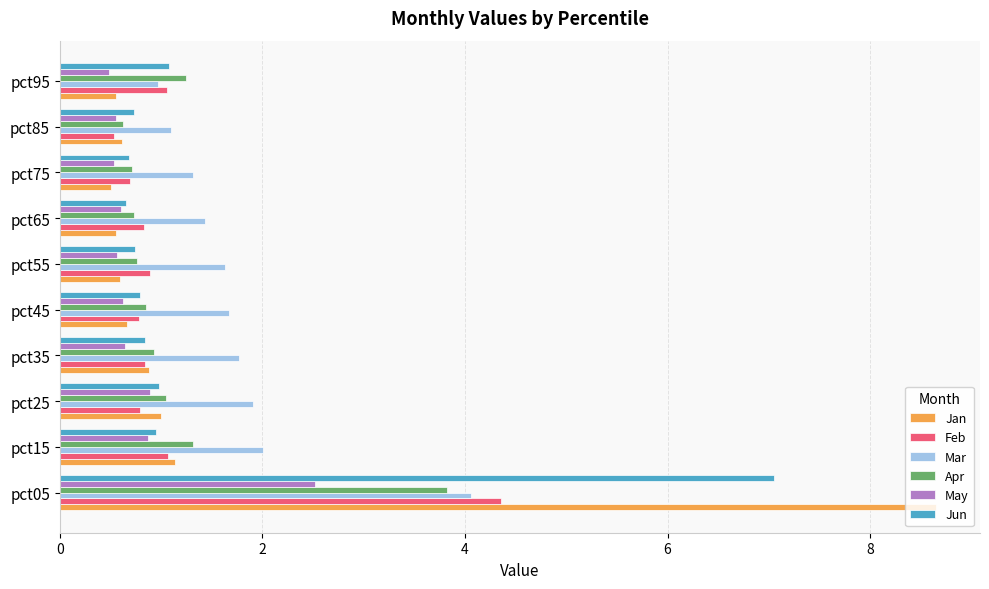

What is the difference between the maximum and minimum values in the Jun series?

6.4